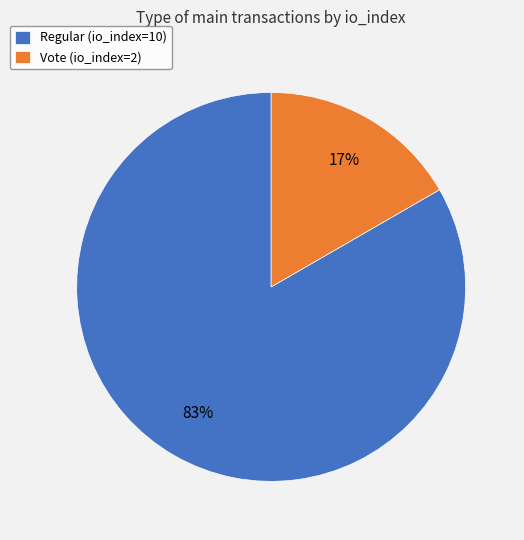

To the nearest percent, what is the combined percentage of Regular (io_index=10) and Vote (io_index=2)?

100%